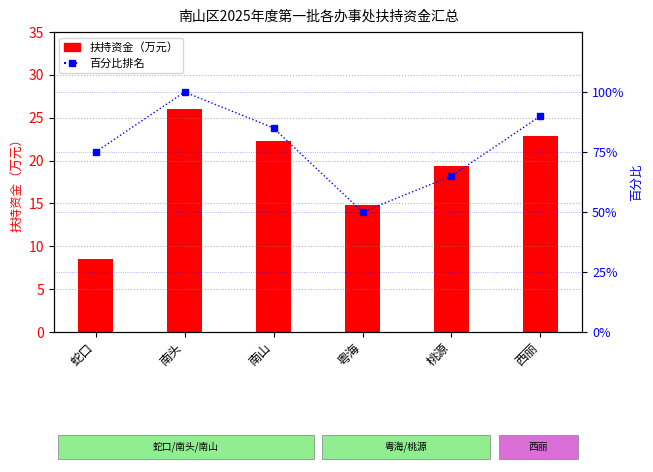

How many values in the 扶持资金（万元） series exceed 22?

3